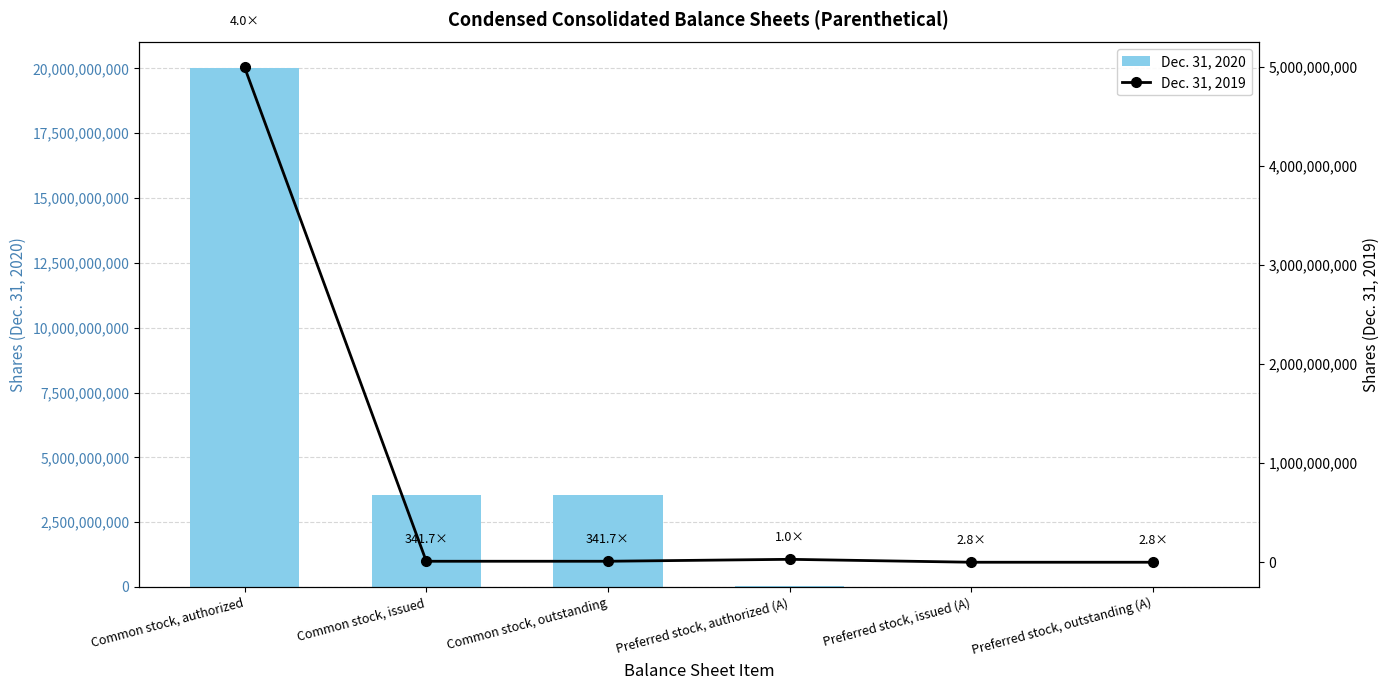

Are the bars grouped side by side (vs. stacked)?

Yes